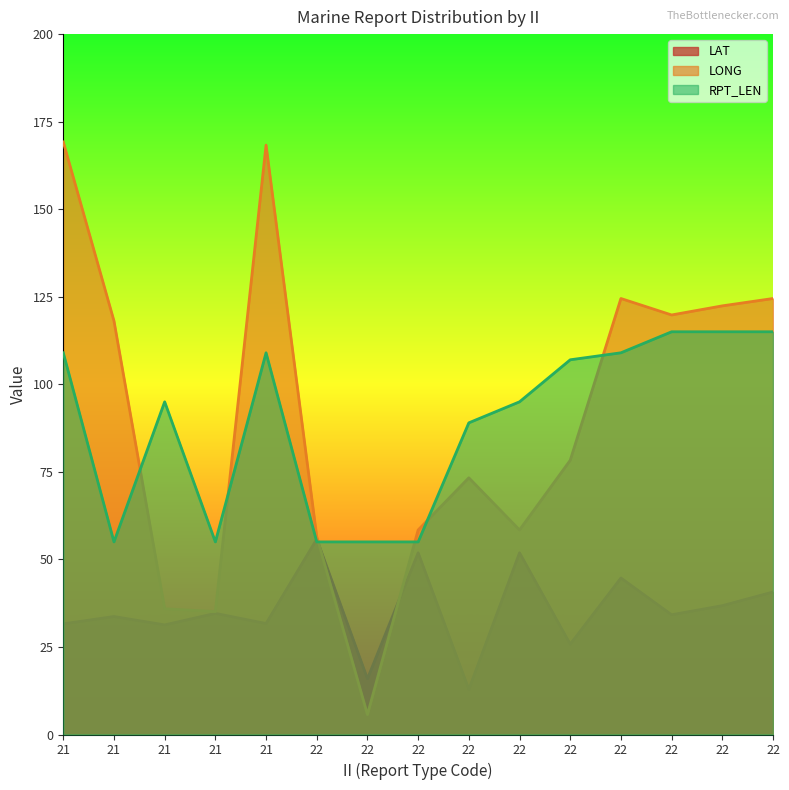

How many intersections are there between LONG and LAT?

2